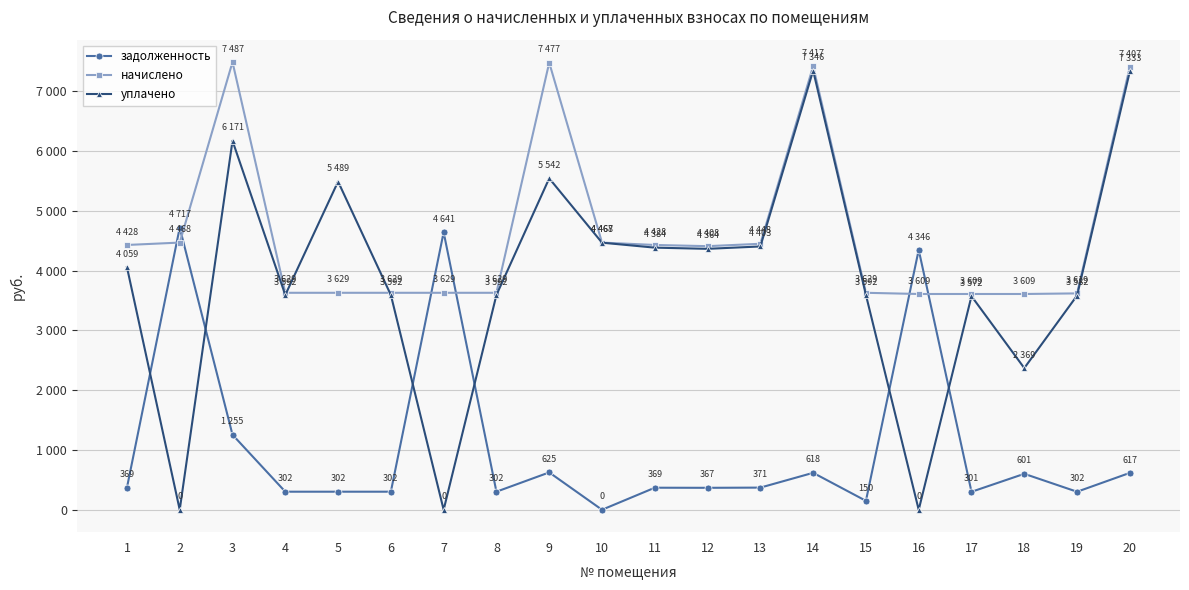

True or false: уплачено has more than 2 interior local peaks.

True